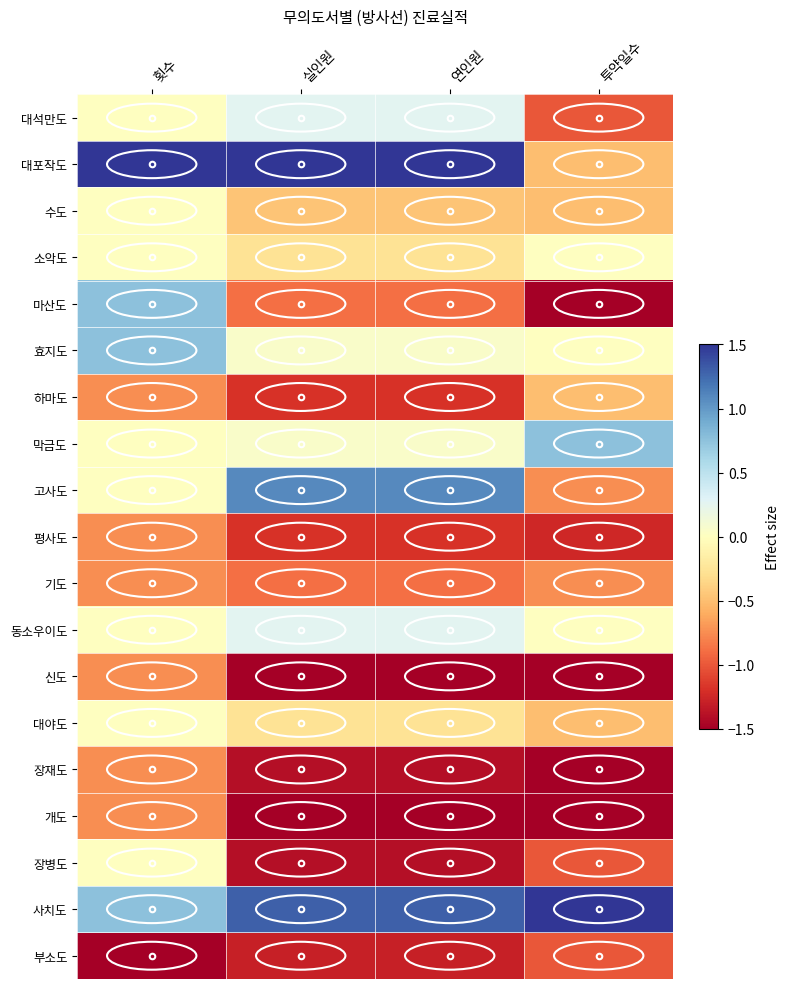

Reading left to right, extract all data points from this chart.

부소도: 횟수=-1.5	실인원=-1.3	연인원=-1.3	투약일수=-1.0
사치도: 횟수=0.8	실인원=1.3	연인원=1.3	투약일수=1.5
장병도: 횟수=0.0	실인원=-1.4	연인원=-1.4	투약일수=-1.0
개도: 횟수=-0.8	실인원=-1.5	연인원=-1.5	투약일수=-1.5
장재도: 횟수=-0.8	실인원=-1.4	연인원=-1.4	투약일수=-1.5
대야도: 횟수=0.0	실인원=-0.3	연인원=-0.3	투약일수=-0.5
신도: 횟수=-0.8	실인원=-1.5	연인원=-1.5	투약일수=-1.5
동소우이도: 횟수=0.0	실인원=0.3	연인원=0.3	투약일수=0.0
기도: 횟수=-0.8	실인원=-0.9	연인원=-0.9	투약일수=-0.8
평사도: 횟수=-0.8	실인원=-1.2	연인원=-1.2	투약일수=-1.2
고사도: 횟수=0.0	실인원=1.1	연인원=1.1	투약일수=-0.8
막금도: 횟수=0.0	실인원=0.1	연인원=0.1	투약일수=0.8
하마도: 횟수=-0.8	실인원=-1.2	연인원=-1.2	투약일수=-0.5
효지도: 횟수=0.8	실인원=0.1	연인원=0.1	투약일수=0.0
마산도: 횟수=0.8	실인원=-0.9	연인원=-0.9	투약일수=-1.5
소악도: 횟수=0.0	실인원=-0.3	연인원=-0.3	투약일수=0.0
수도: 횟수=0.0	실인원=-0.5	연인원=-0.5	투약일수=-0.5
대포작도: 횟수=1.5	실인원=1.5	연인원=1.5	투약일수=-0.5
대석만도: 횟수=0.0	실인원=0.3	연인원=0.3	투약일수=-1.0